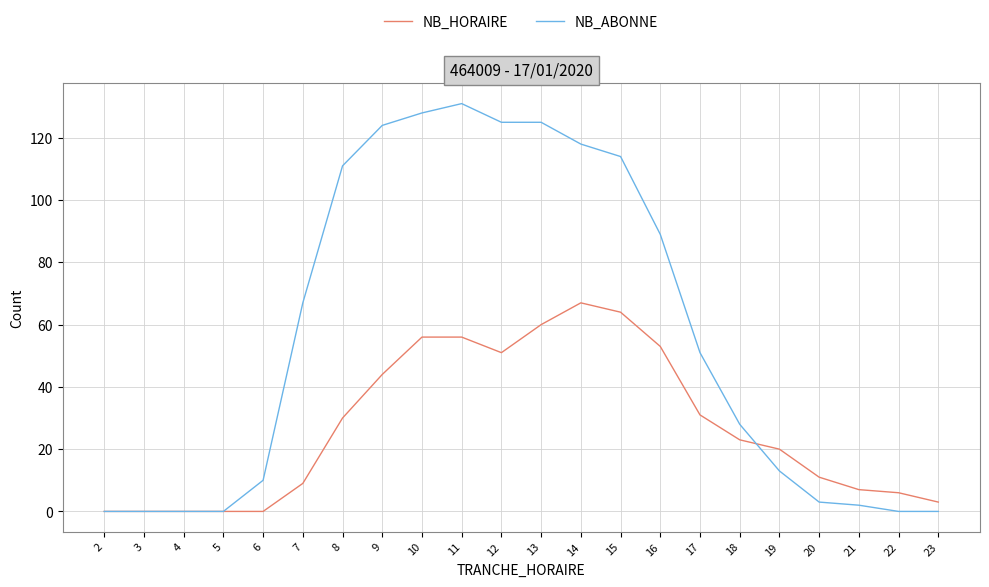

Is the value of NB_ABONNE at 3 greater than the value of NB_HORAIRE at 21?

No